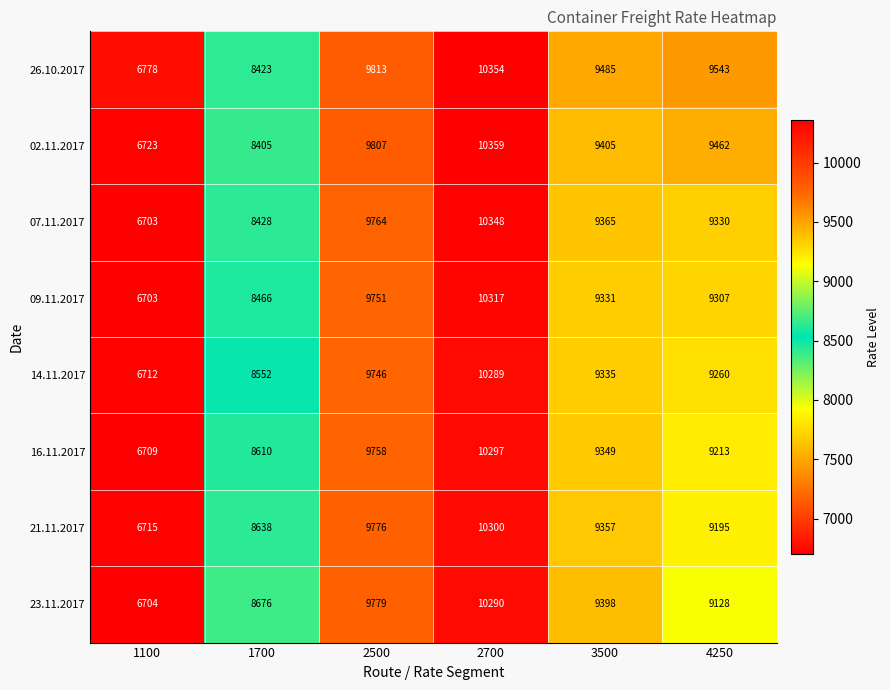

What is the total value across all series at 1700?

68198